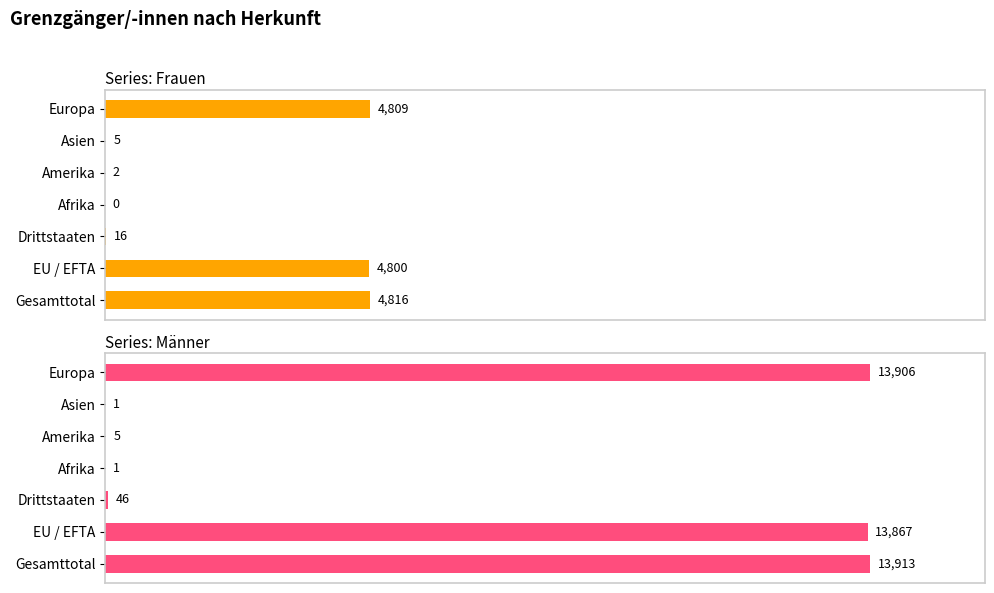

Reading left to right, what are all the values shown in this chart?

Frauen: 4816	4800	16	0	2	5	4809
Männer: 13913	13867	46	1	5	1	13906